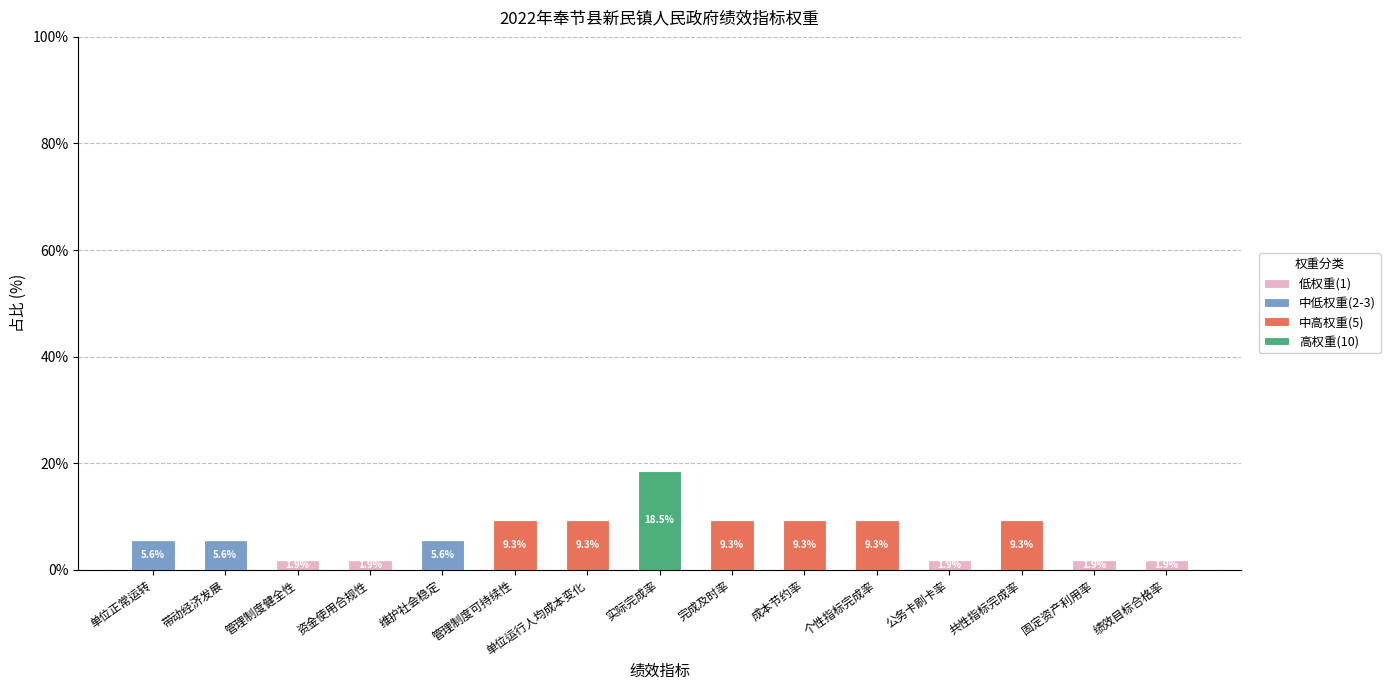

What are all the series names shown in the legend?

低权重(1), 中低权重(2-3), 中高权重(5), 高权重(10)